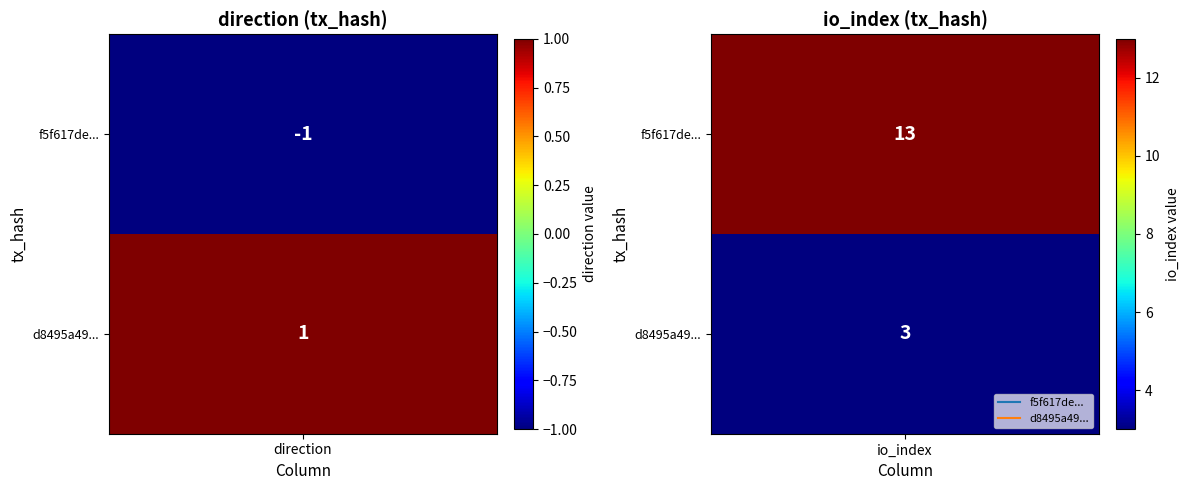

True or false: d8495a49190476c34f9d99469445ef461ed3b07 has a value of 1 at 0.

False